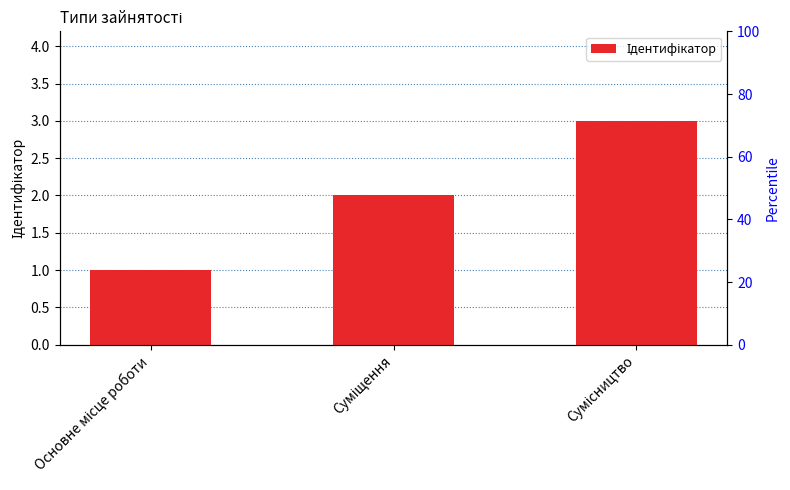

Read the value at Основне місце роботи.

1